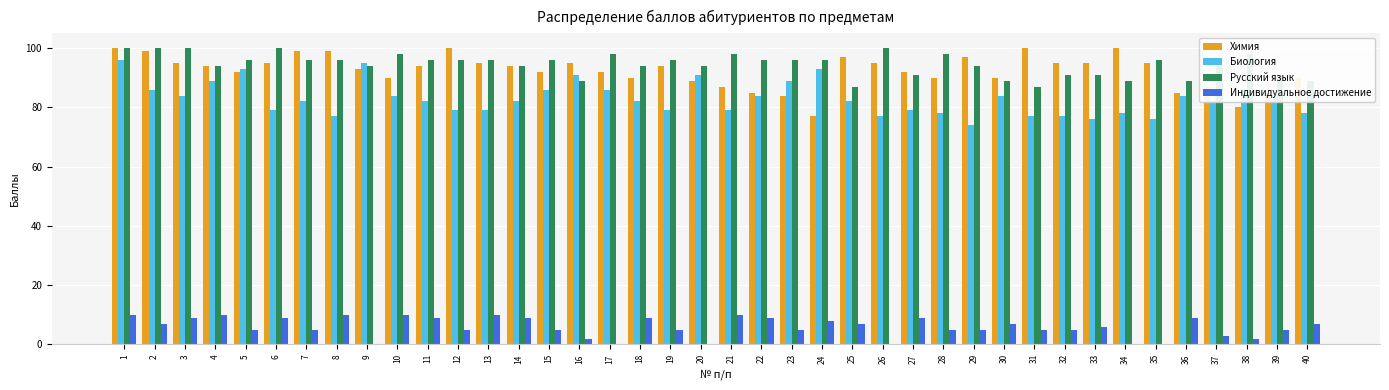

What is the greatest value displayed?

100